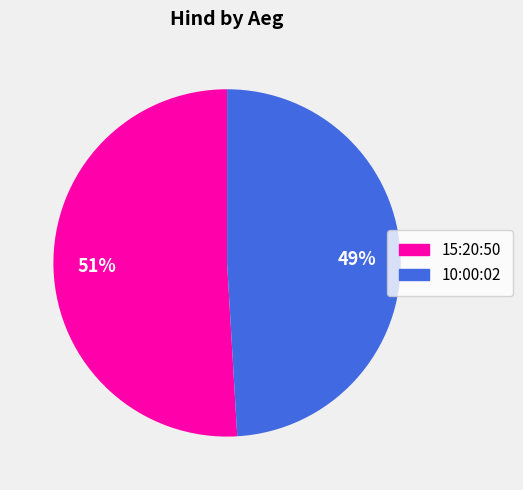

To the nearest percent, what is the combined percentage of 15:20:50 and 10:00:02?

100%